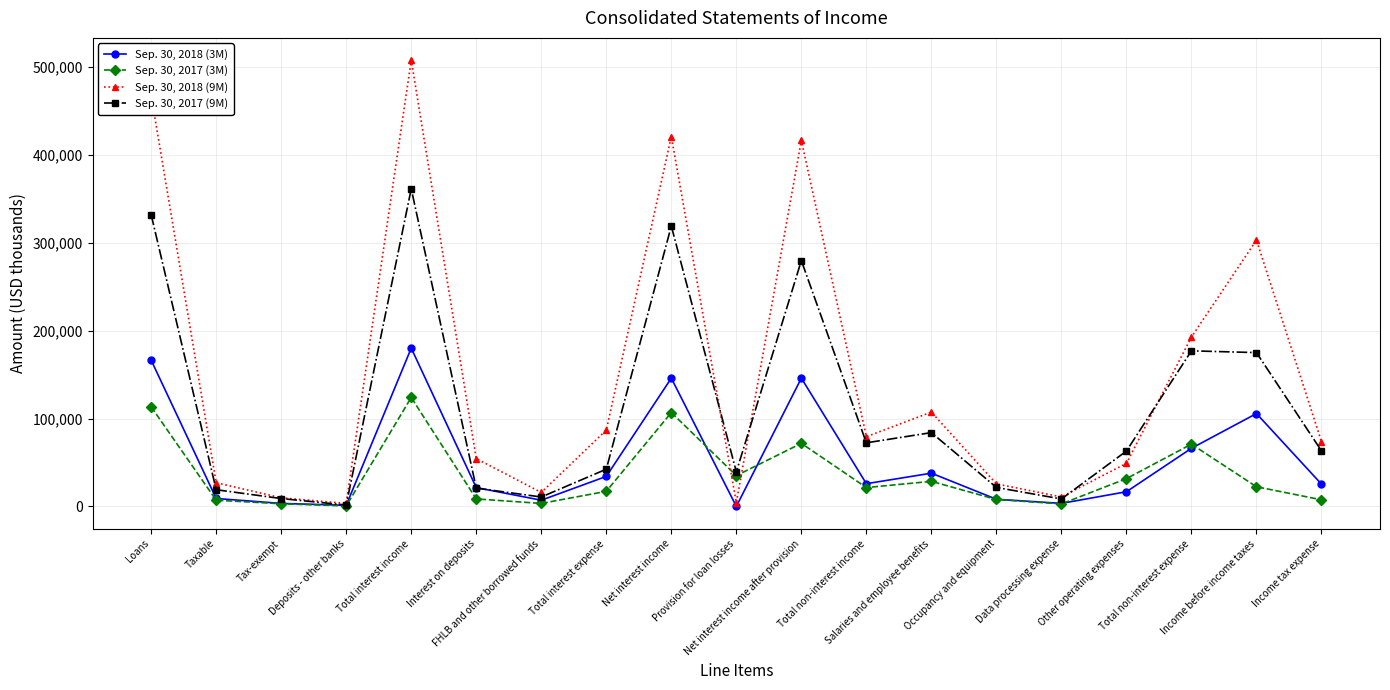

Where does the Sep. 30, 2017 (3M) series first go above 21457?

Loans